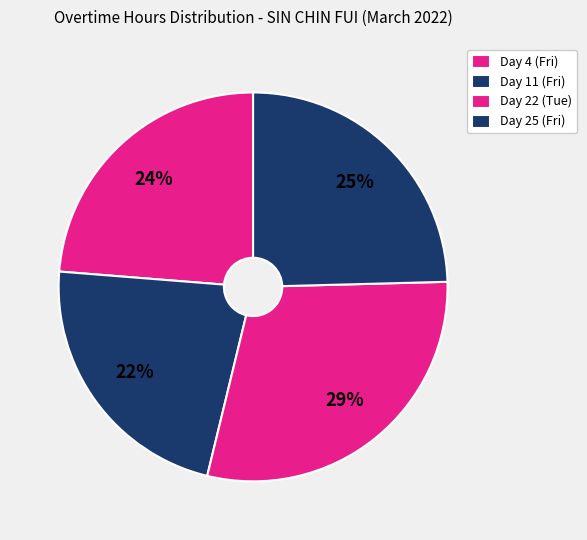

Which has a higher value, Day 4 (Fri) or Day 11 (Fri)?

Day 4 (Fri)